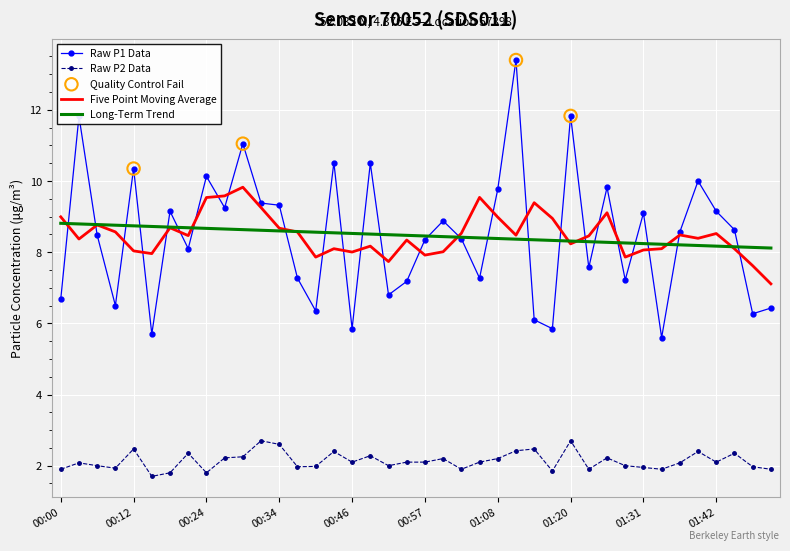

Rank the series by their maximum value, from highest to lowest.

Raw P1 Data, Five Point Moving Average, Long-Term Trend, Raw P2 Data